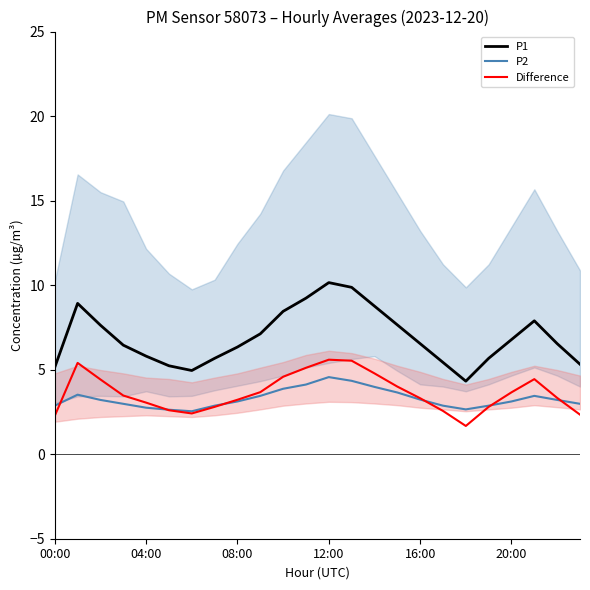

What is the spread (max minus min) of values at 22?

3.3